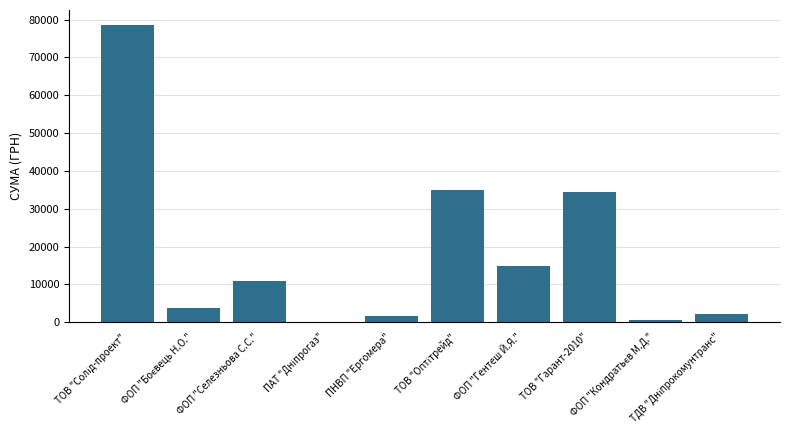

Are the bars horizontal?

No